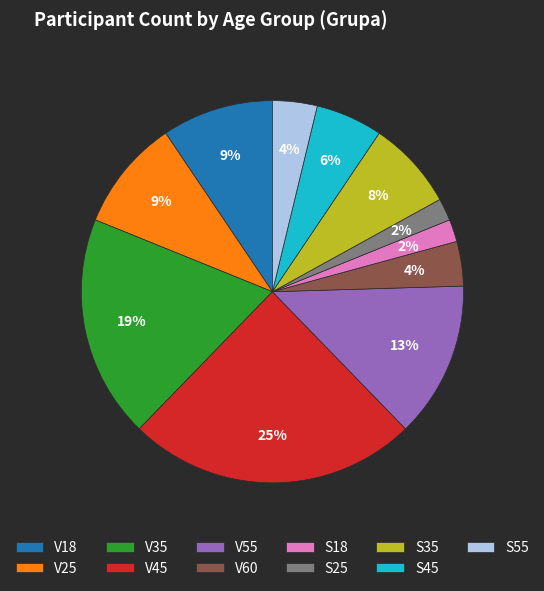

Count the number of slices in the pie.

11